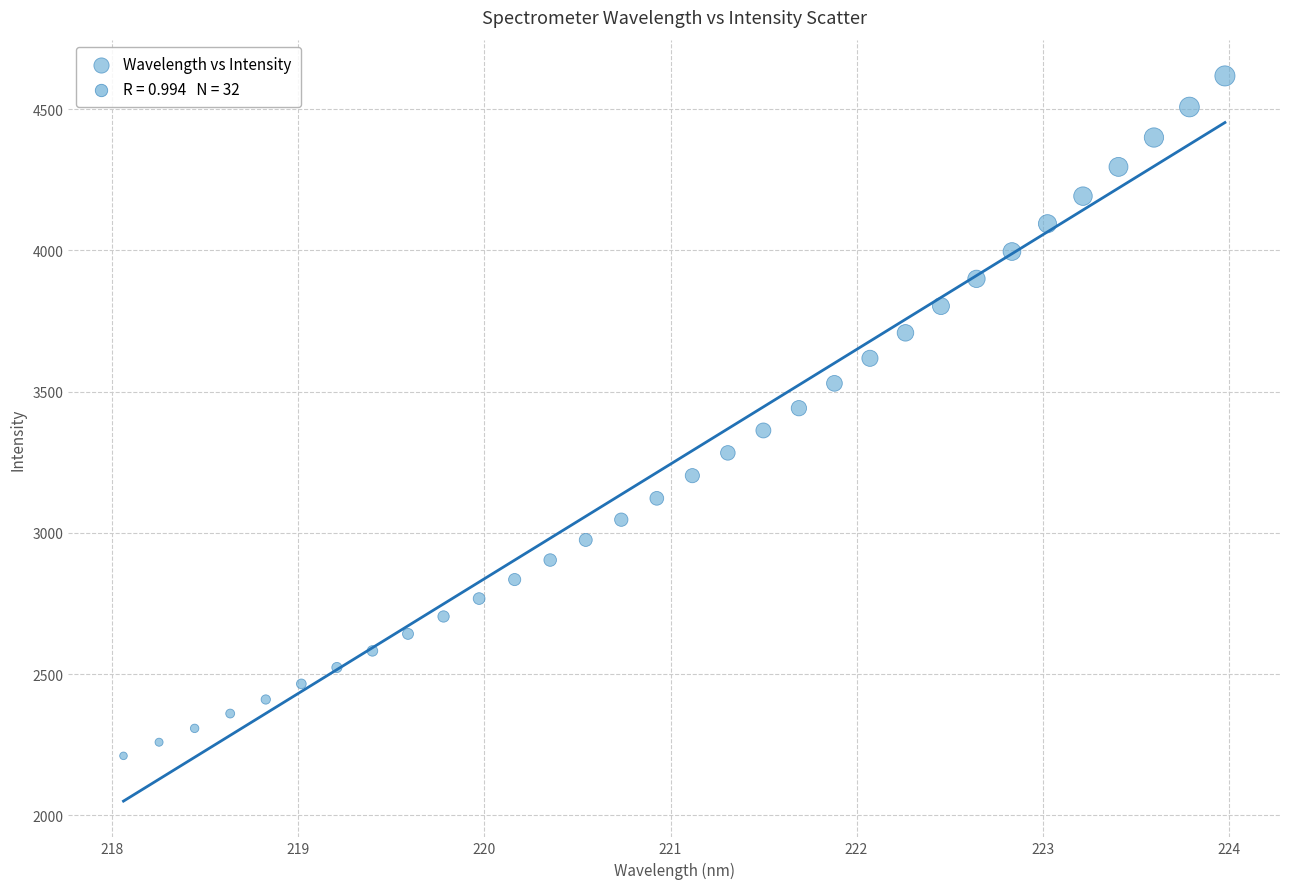

What is the range of Y values (max minus min)?

2406.4